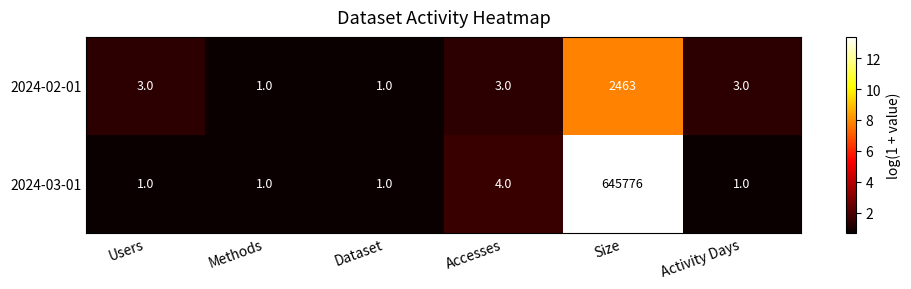

Rank the series by their average value, from lowest to highest.

2024-02-01, 2024-03-01